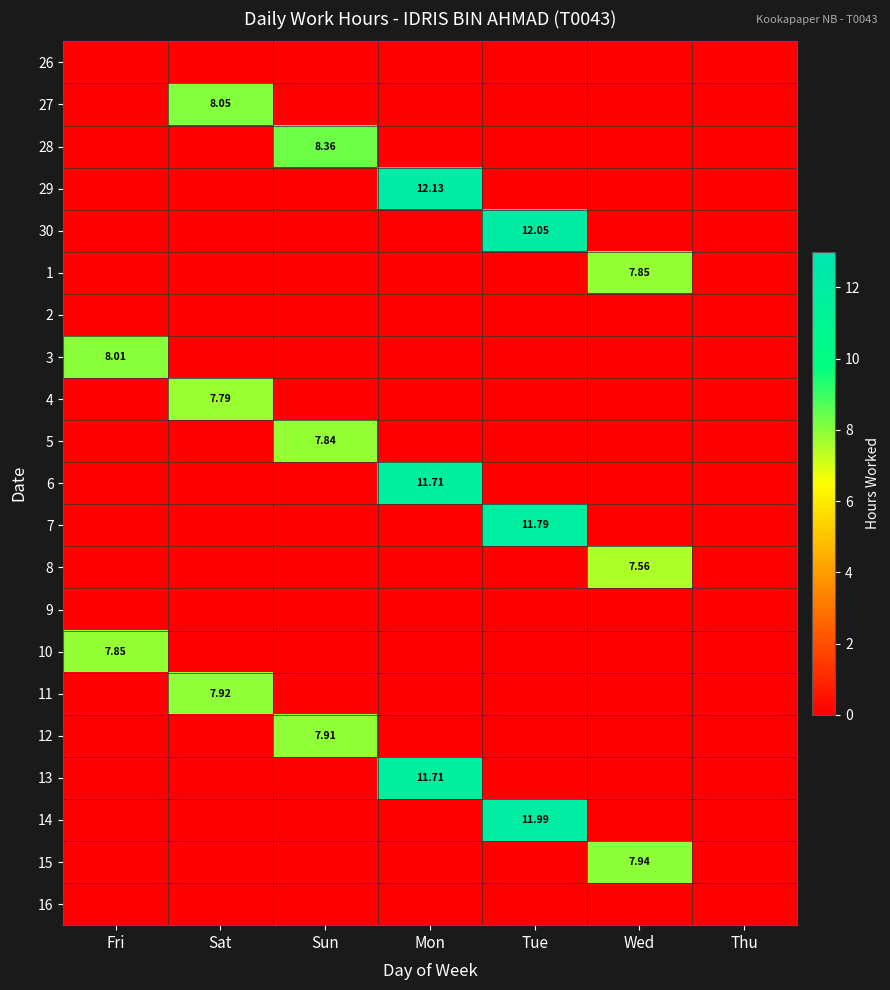

At which label does 27 reach its peak?

Sat